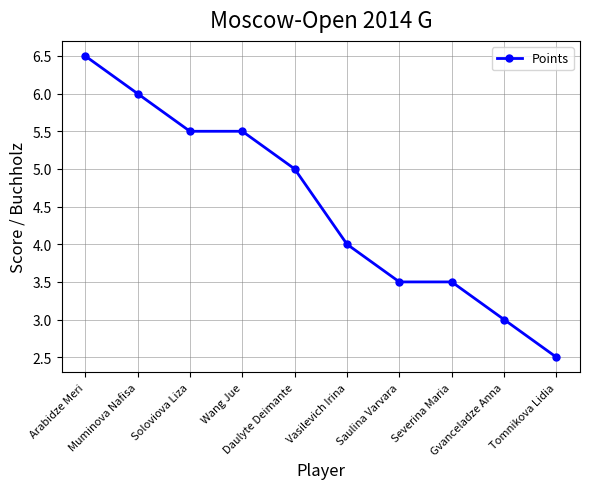

Where does the data first go above 5?

Arabidze Meri